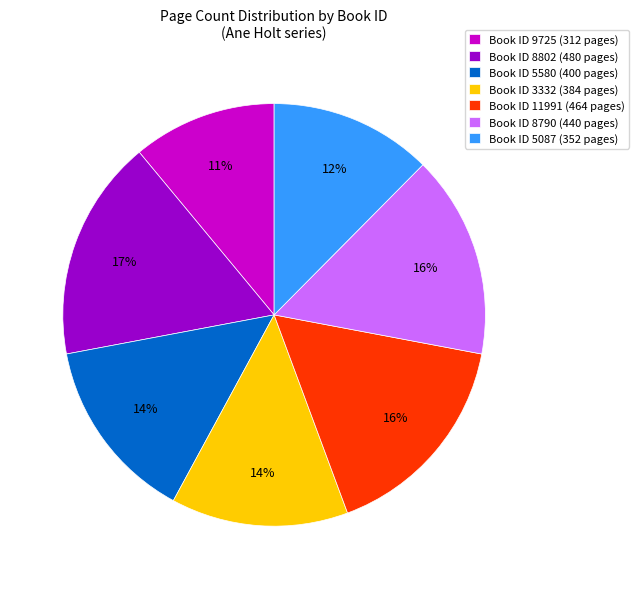

Count the number of slices in the pie.

7